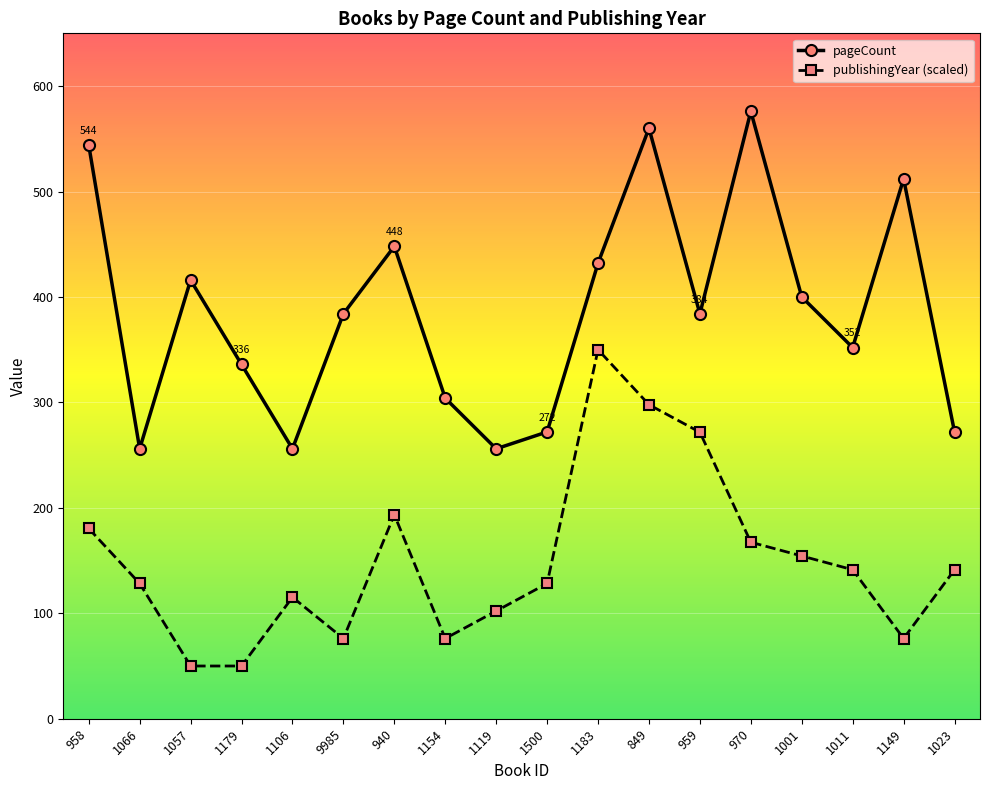

What is the spread (max minus min) of values at 1500?

143.7